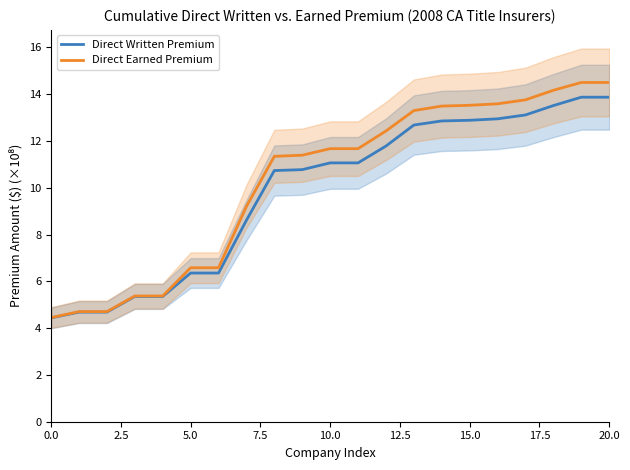

At which category is the sum across all series the highest?

20